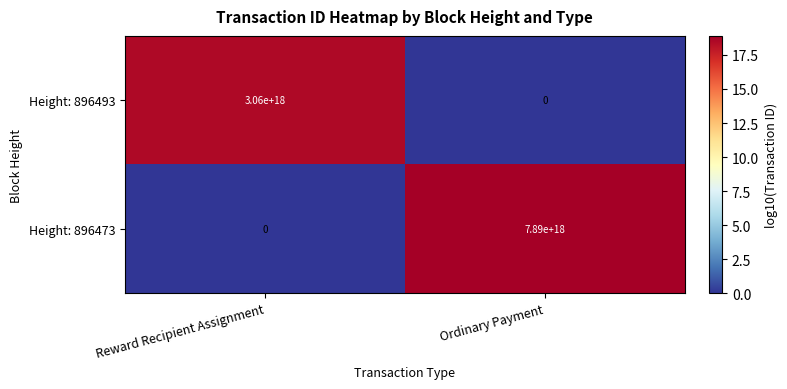

Which series has the widest spread of values?

Height: 896473